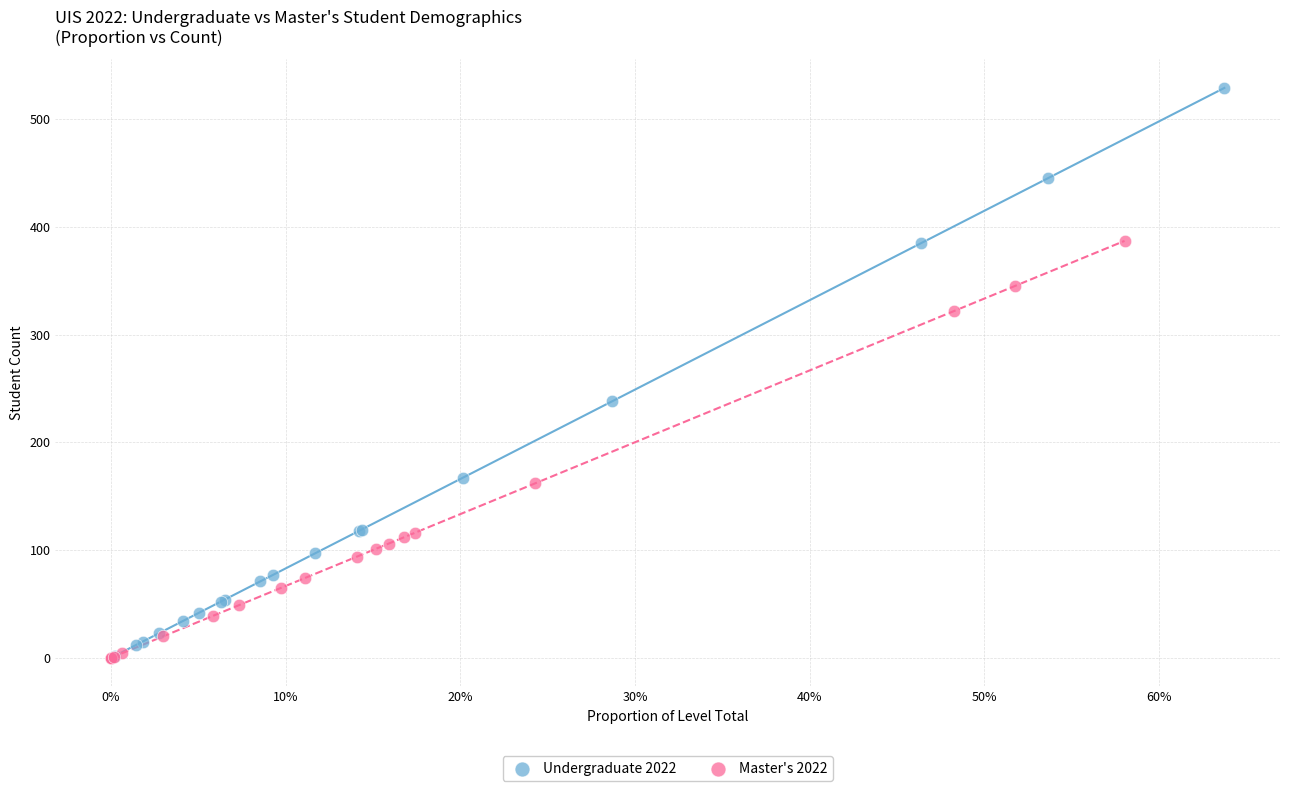

What are all the series names shown in the legend?

Undergraduate 2022, Master's 2022